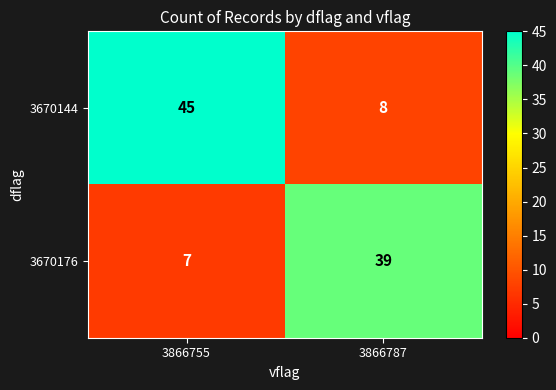

Which series has the largest range (max minus min)?

3670144